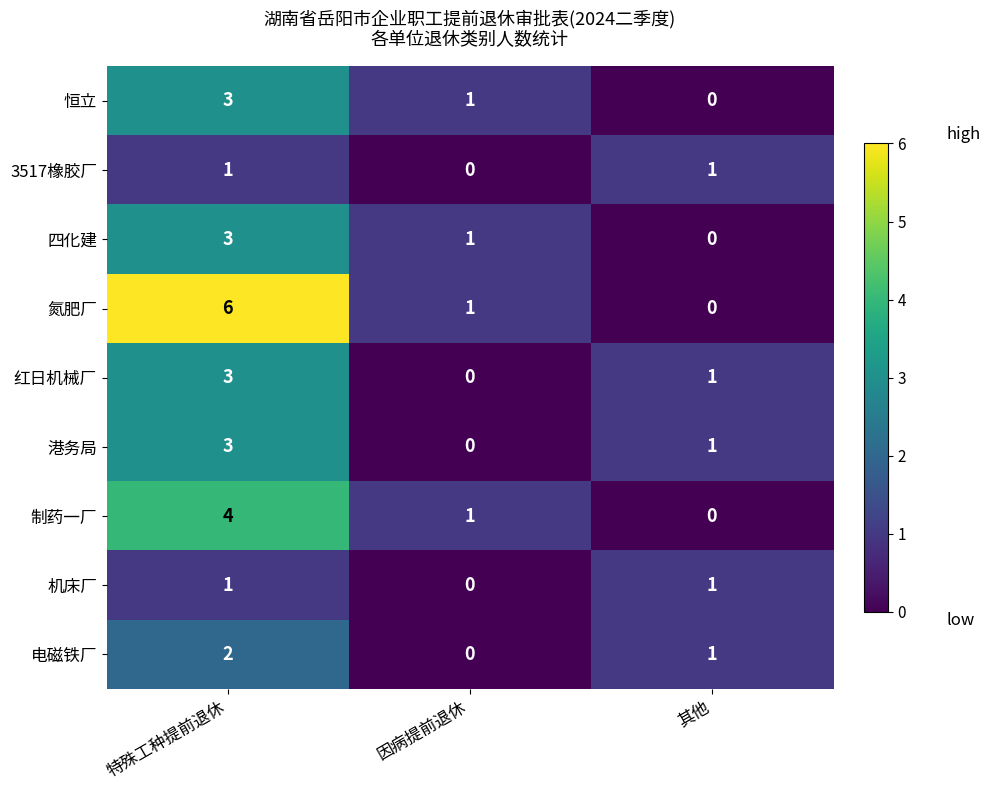

What is the sum of all 电磁铁厂 values?

3